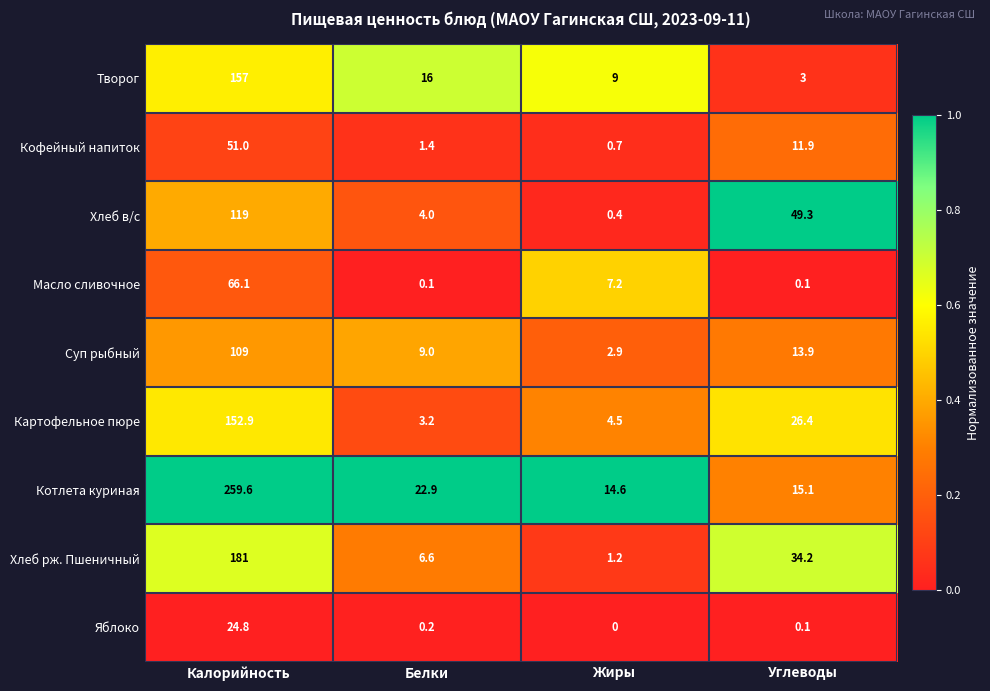

What is the difference between the second highest and minimum values in the Картофельное пюре series?

23.2